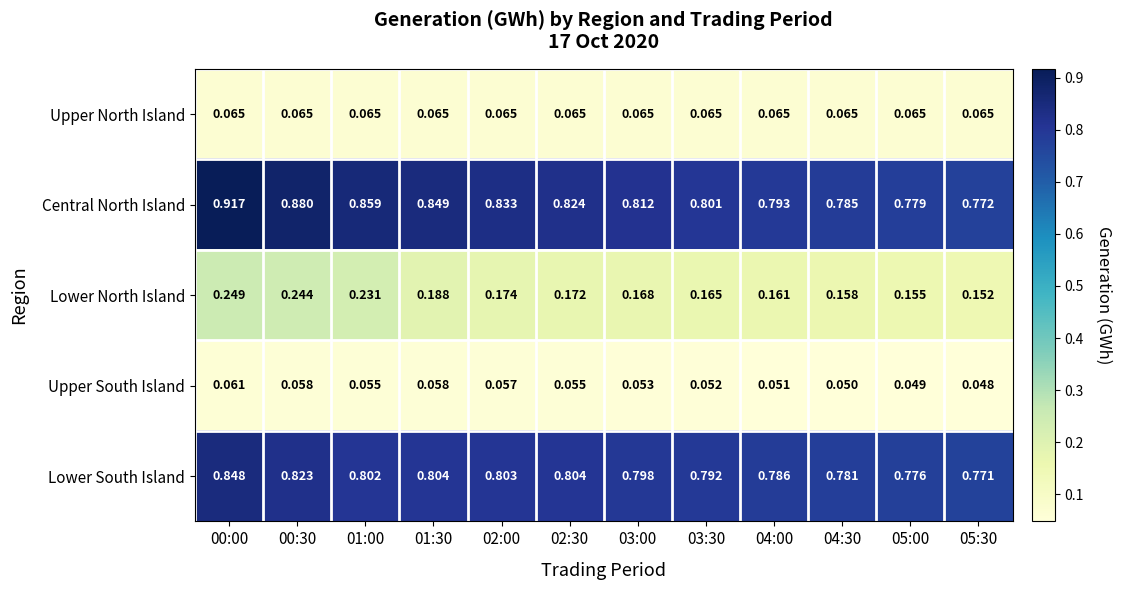

Which series has the largest range (max minus min)?

Central North Island